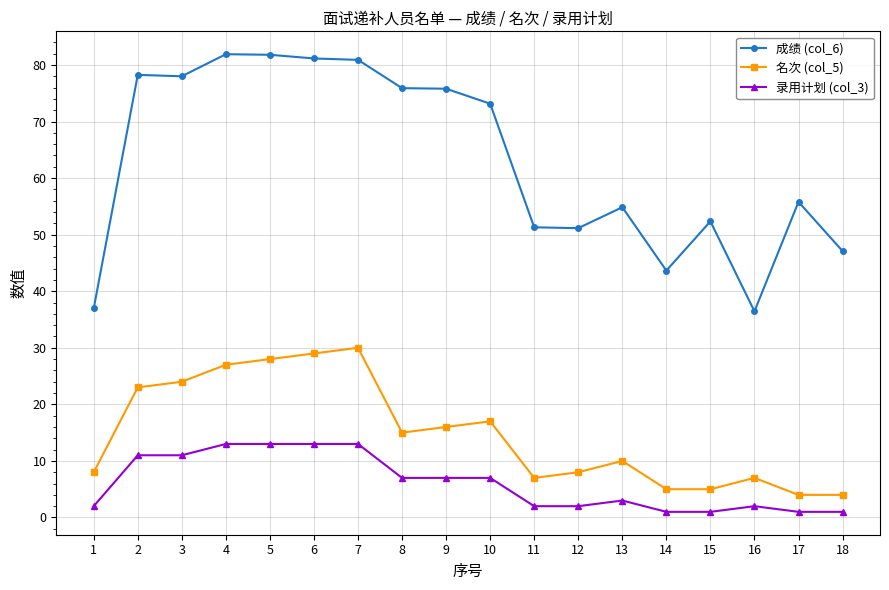

Does the chart display data point markers on the line(s)?

Yes